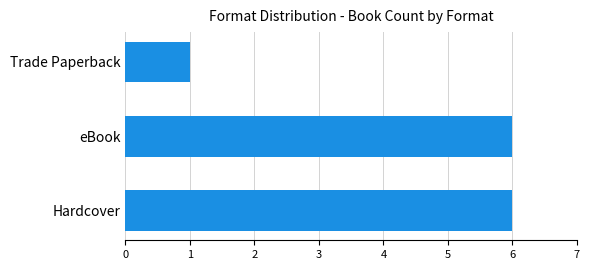

Where is the data nearest to the value 3?

Trade Paperback